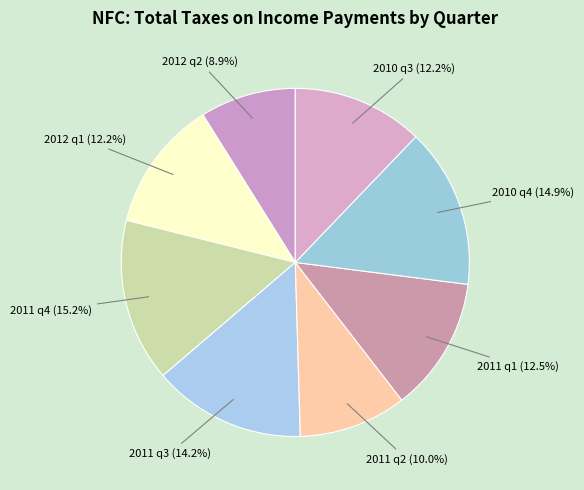

How much of the chart is everything except 2010 q3?

87.8%